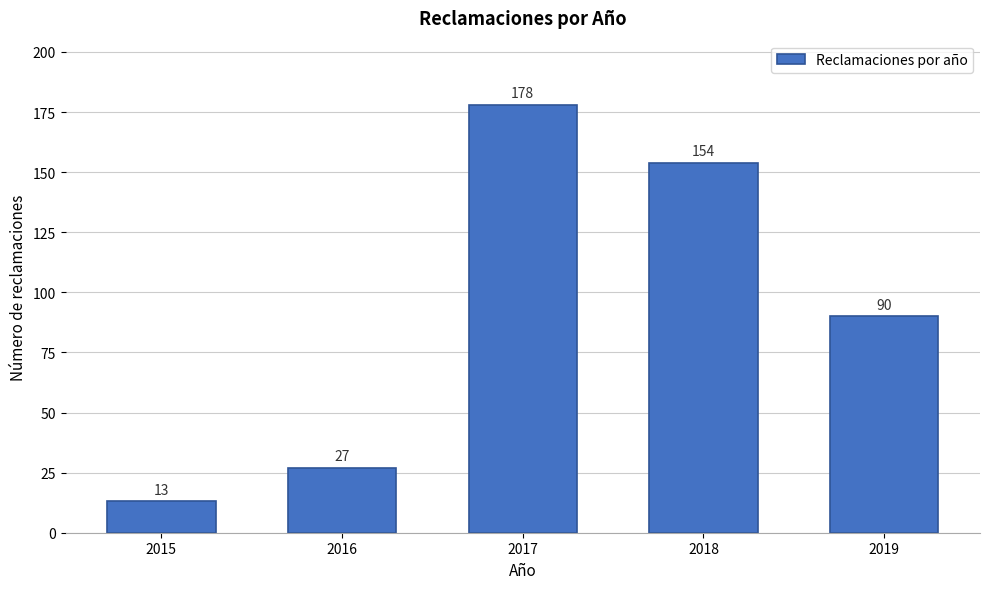

Reading left to right, transcribe all the data shown in this chart.

2015=13	2016=27	2017=178	2018=154	2019=90